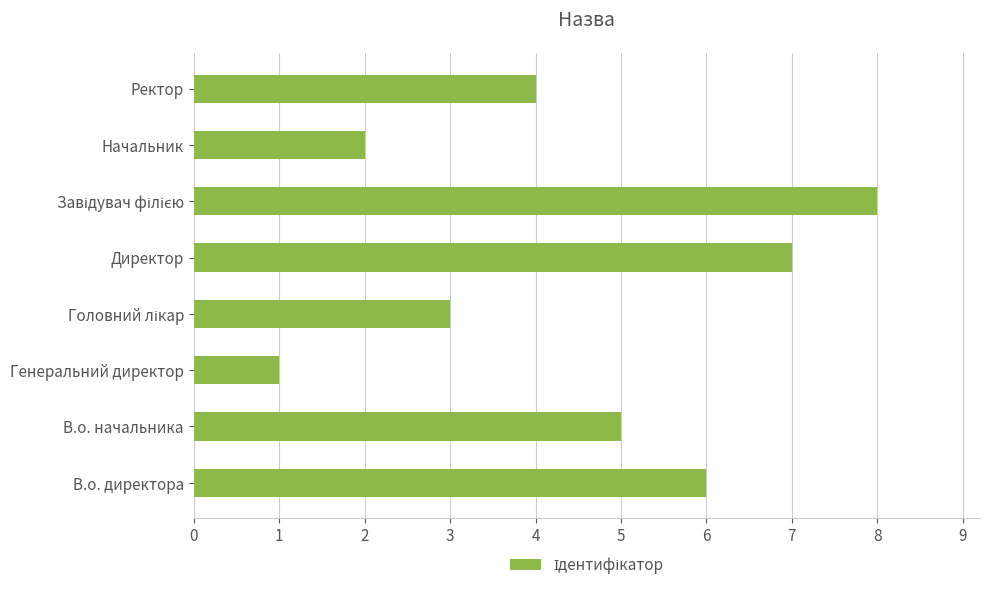

What value does the data have at В.о. директора?

6